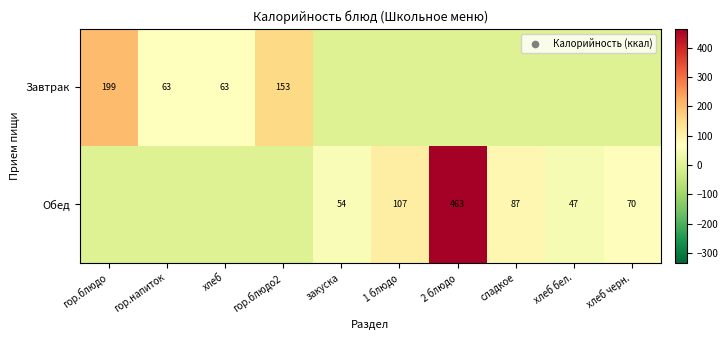

Is the value of Обед at 2 блюдо greater than the value of Завтрак at хлеб?

Yes